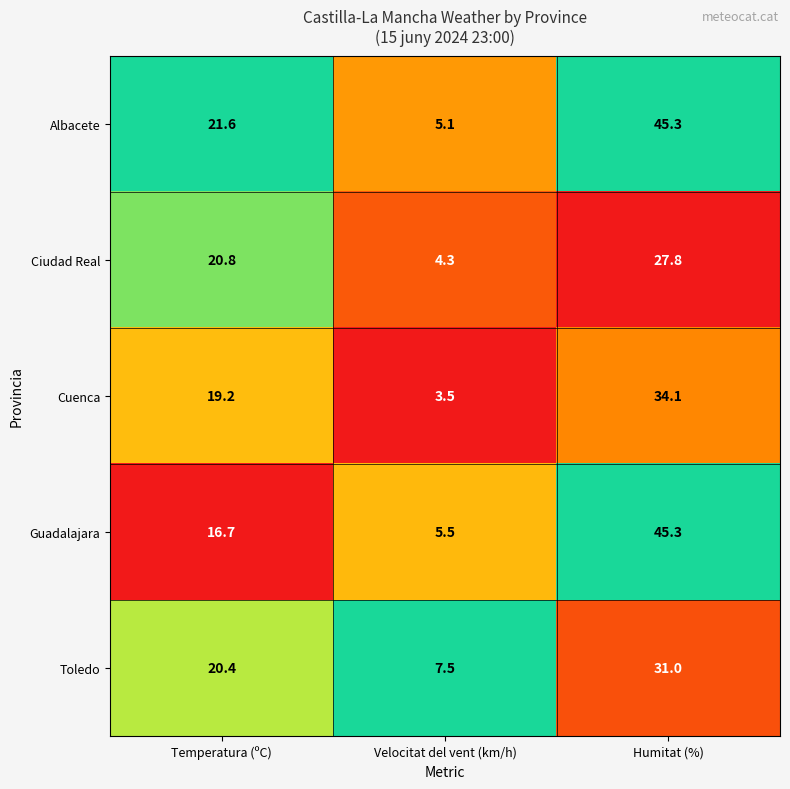

Is it true that Cuenca equals 17.1 at Humitat (%)?

False